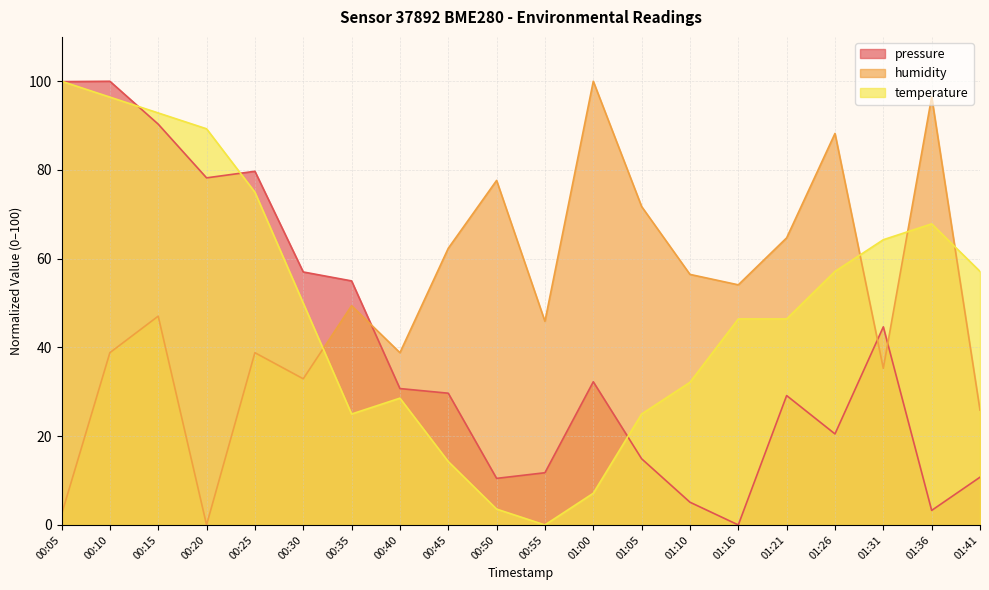

Reading left to right, extract all data points from this chart.

pressure: 00:05=99.9	00:10=100.0	00:15=90.3	00:20=78.2	00:25=79.7	00:30=57.0	00:35=55.0	00:40=30.7	00:45=29.7	00:50=10.5	00:55=11.8	01:00=32.3	01:05=14.9	01:10=5.1	01:16=0.0	01:21=29.2	01:26=20.5	01:31=44.6	01:36=3.3	01:41=10.8
humidity: 00:05=2.4	00:10=38.8	00:15=47.1	00:20=0.0	00:25=38.8	00:30=32.9	00:35=49.4	00:40=38.8	00:45=62.4	00:50=77.6	00:55=45.9	01:00=100.0	01:05=71.8	01:10=56.5	01:16=54.1	01:21=64.7	01:26=88.2	01:31=35.3	01:36=96.5	01:41=25.9
temperature: 00:05=100.0	00:10=96.4	00:15=92.9	00:20=89.3	00:25=75.0	00:30=50.0	00:35=25.0	00:40=28.6	00:45=14.3	00:50=3.6	00:55=0.0	01:00=7.1	01:05=25.0	01:10=32.1	01:16=46.4	01:21=46.4	01:26=57.1	01:31=64.3	01:36=67.9	01:41=57.1